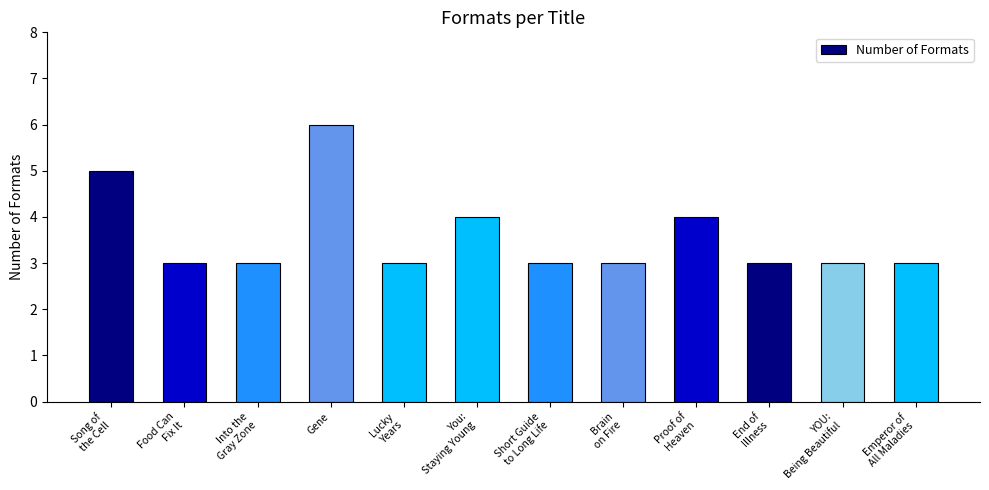

What is the maximum value shown in the chart?

6